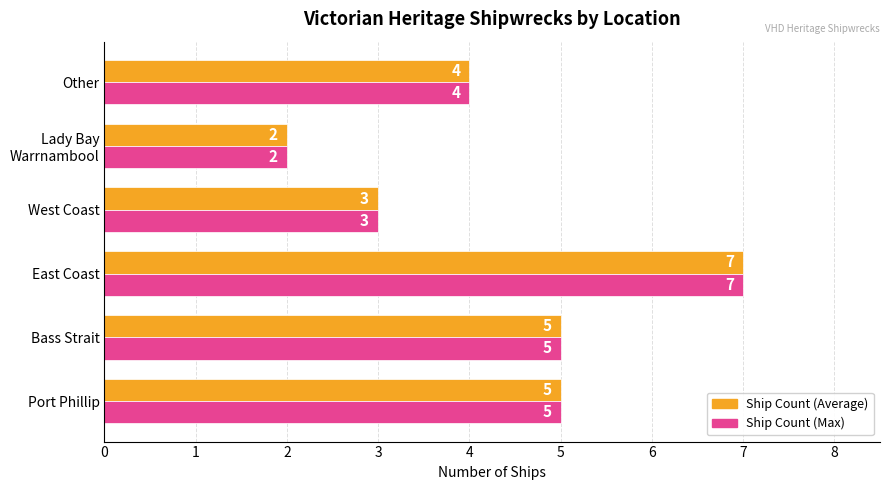

At which category is the sum across all series the highest?

East Coast